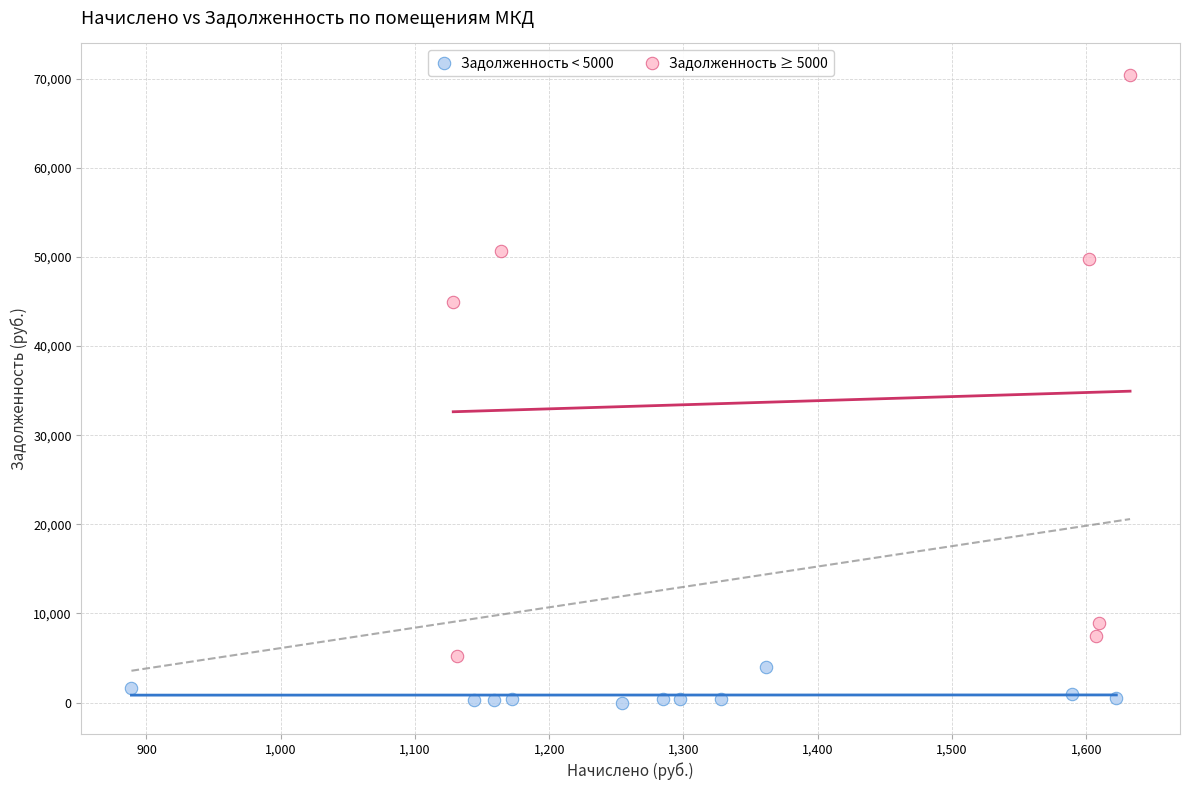

Which series reaches the maximum Y coordinate?

Задолженность ≥ 5000